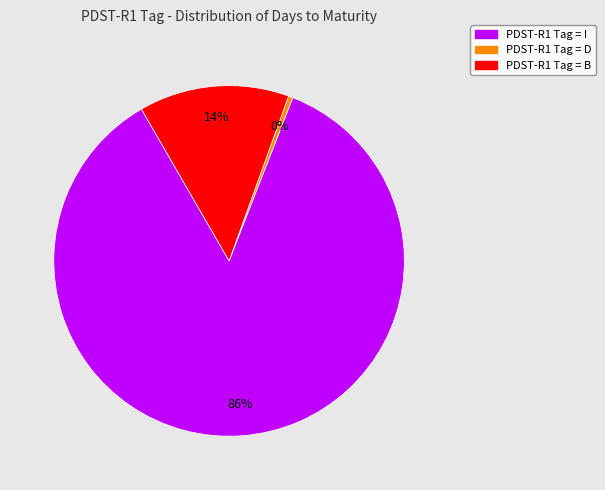

Does any single category account for the majority?

Yes